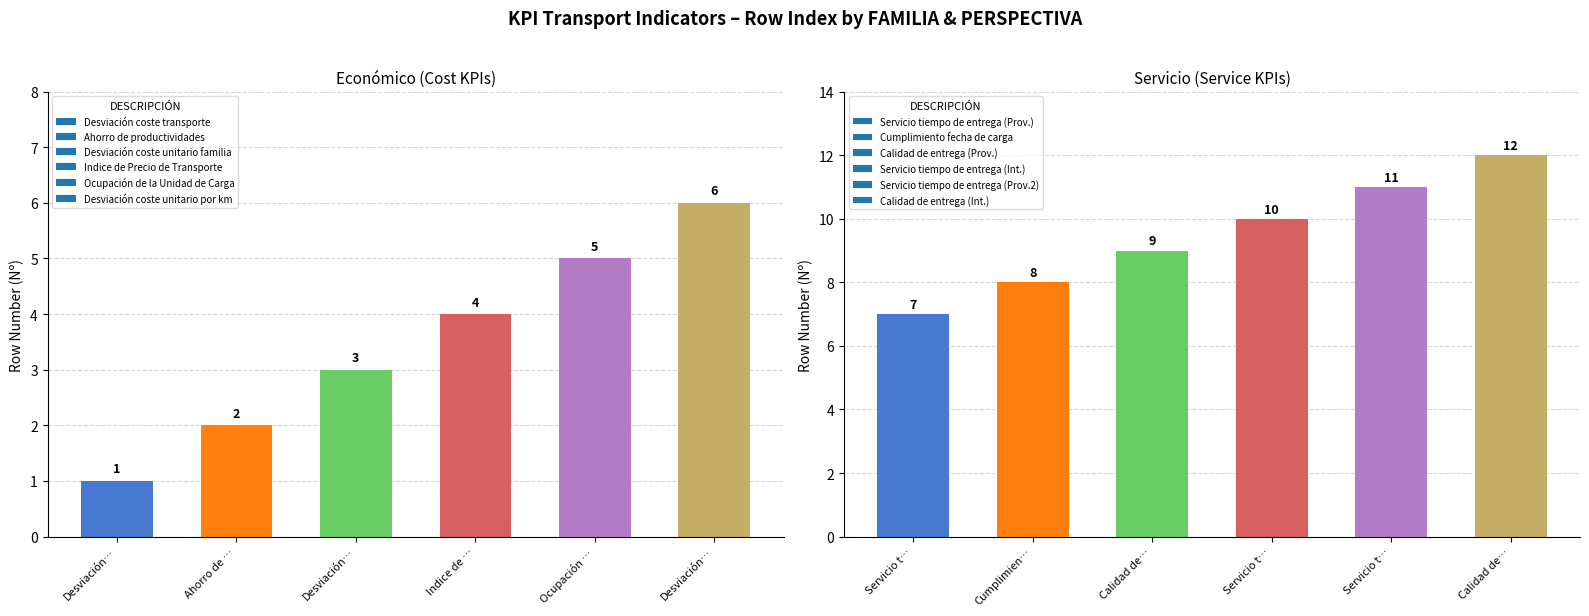

How many bars are there in total?

12